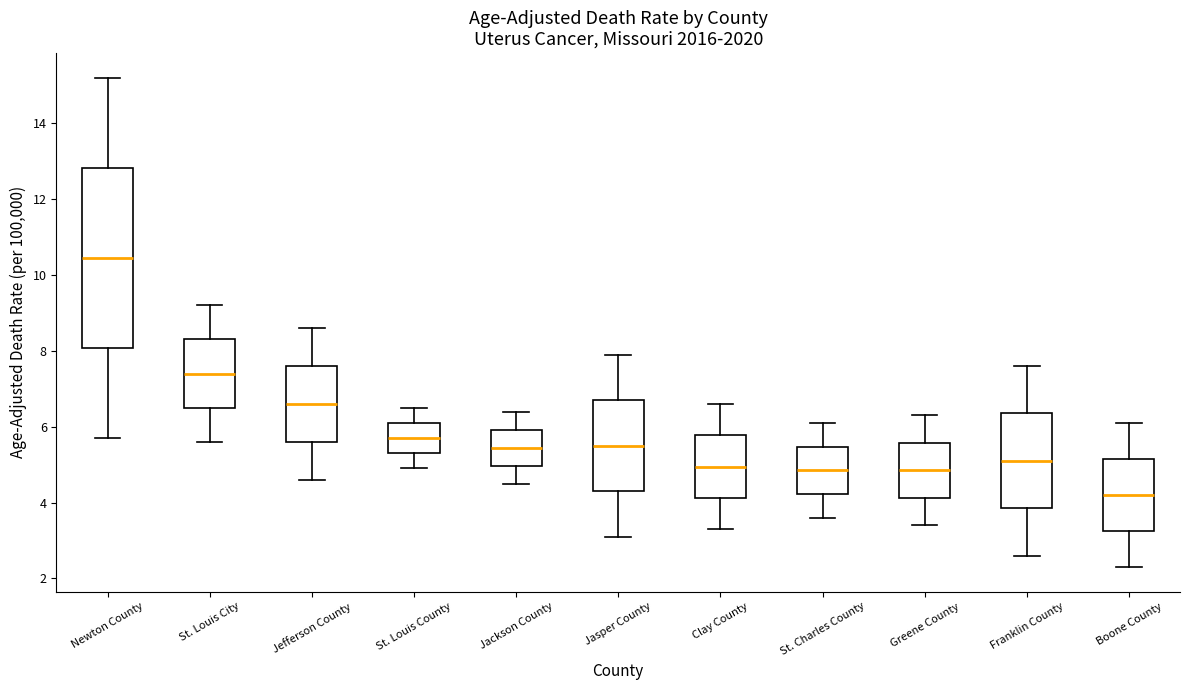

Which box has the lowest median line?

Boone County